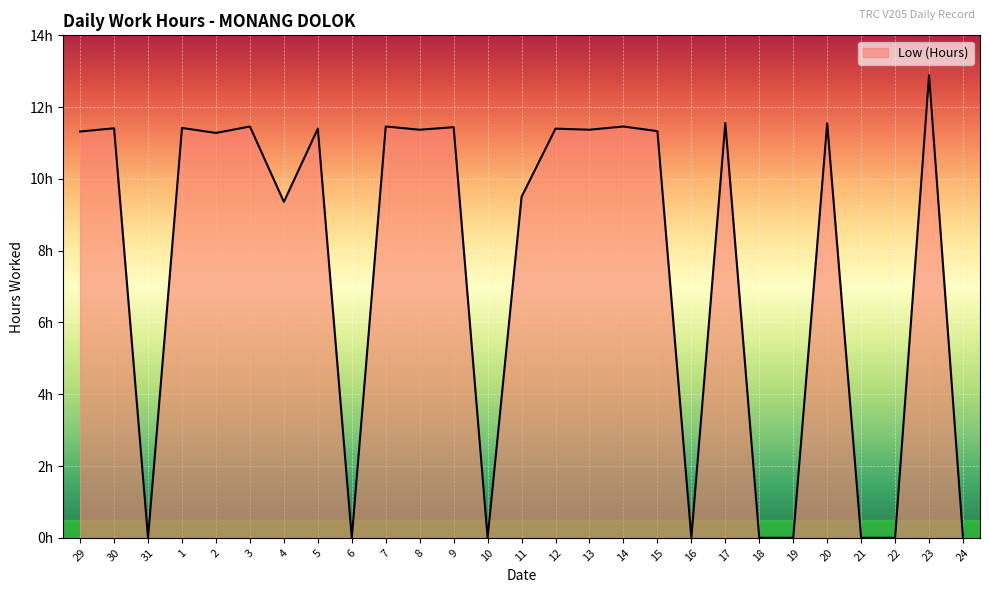

Is this an area chart (filled region under the line)?

Yes